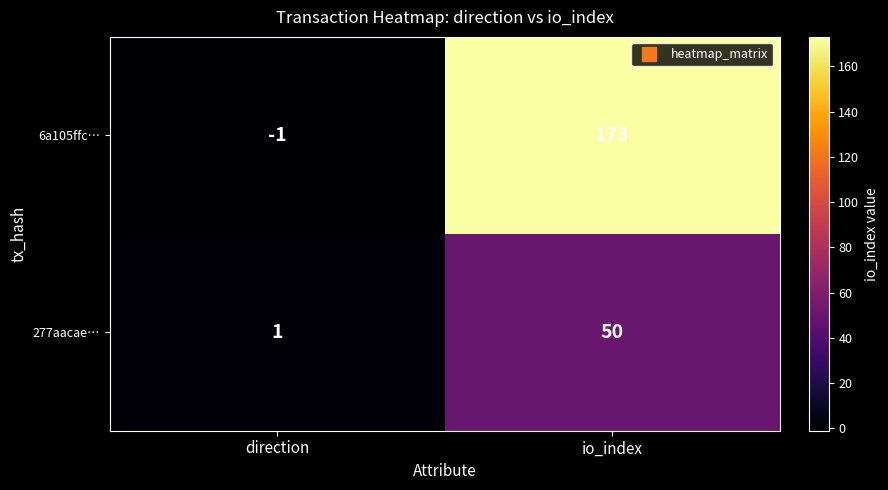

What is the sum of the 6a105ffc… values at io_index and direction?

172